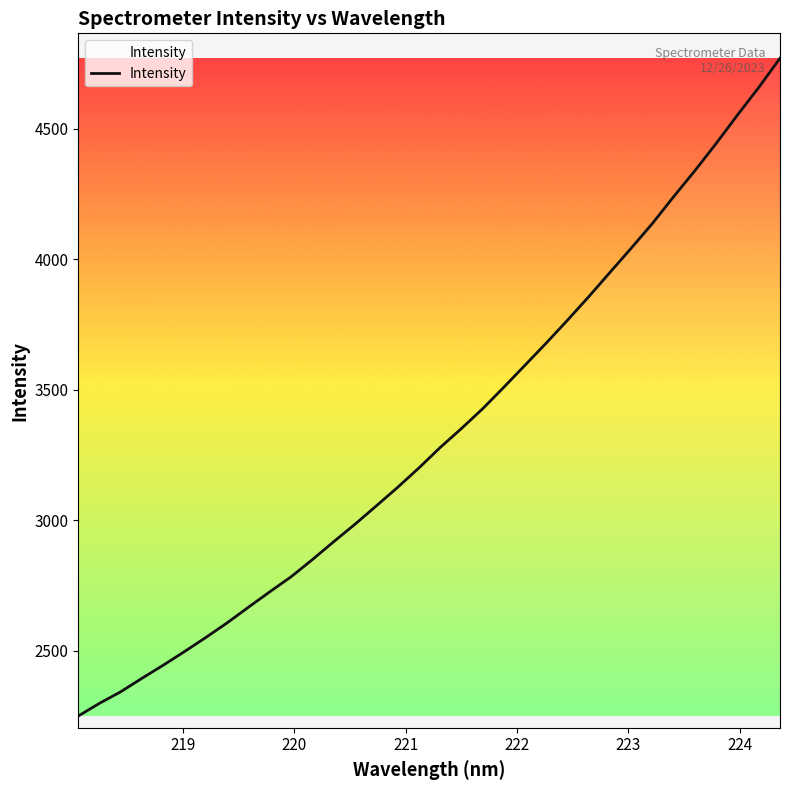

What is the maximum value shown in the chart?

4770.3